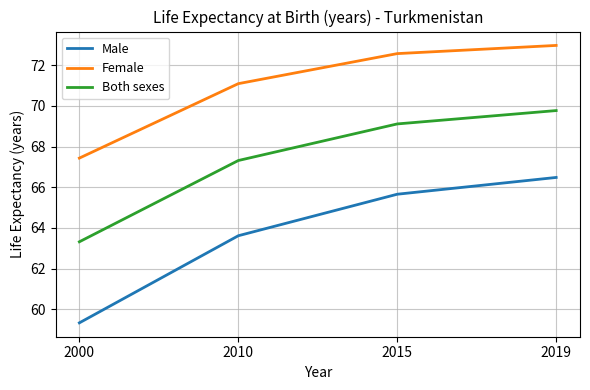

How many lines are shown in the chart?

3